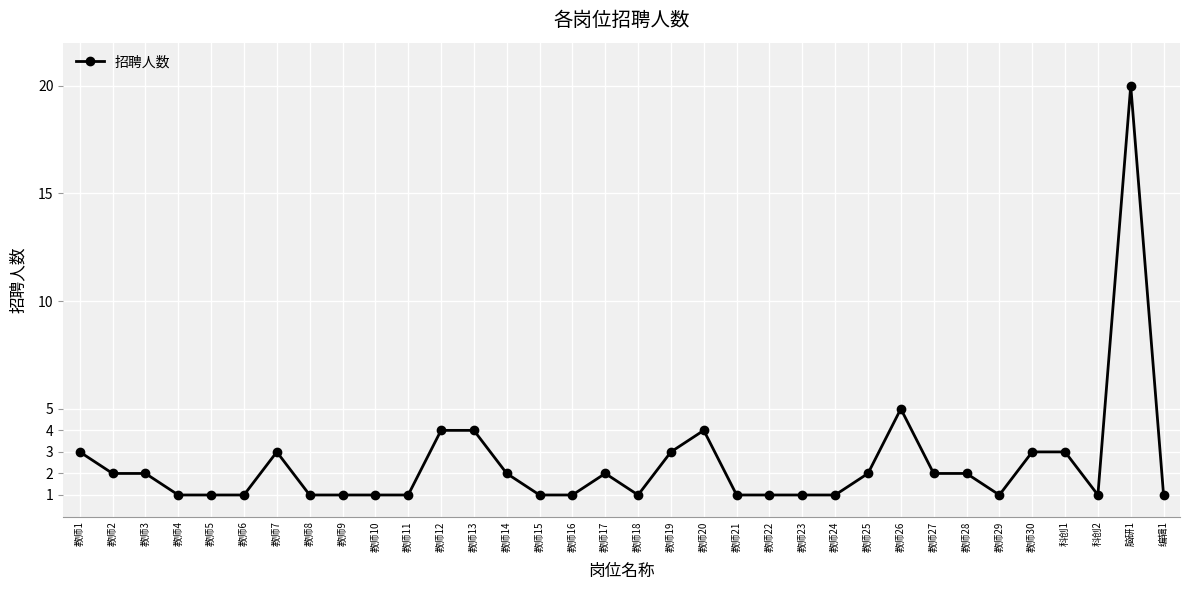

What is the maximum value shown in the chart?

20